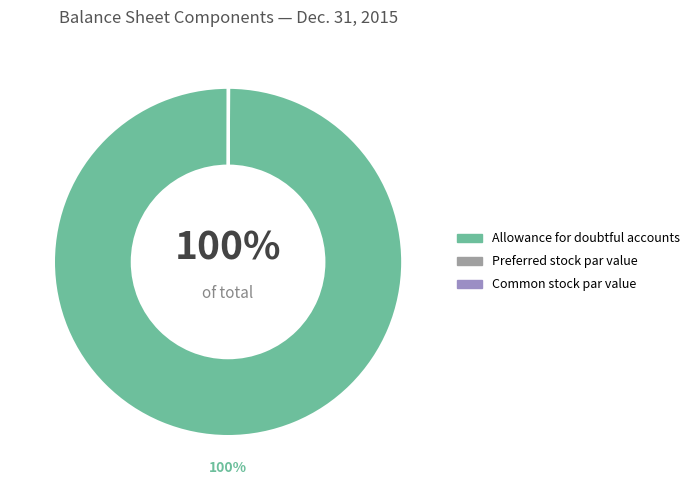

What is the majority slice?

Allowance for doubtful accounts